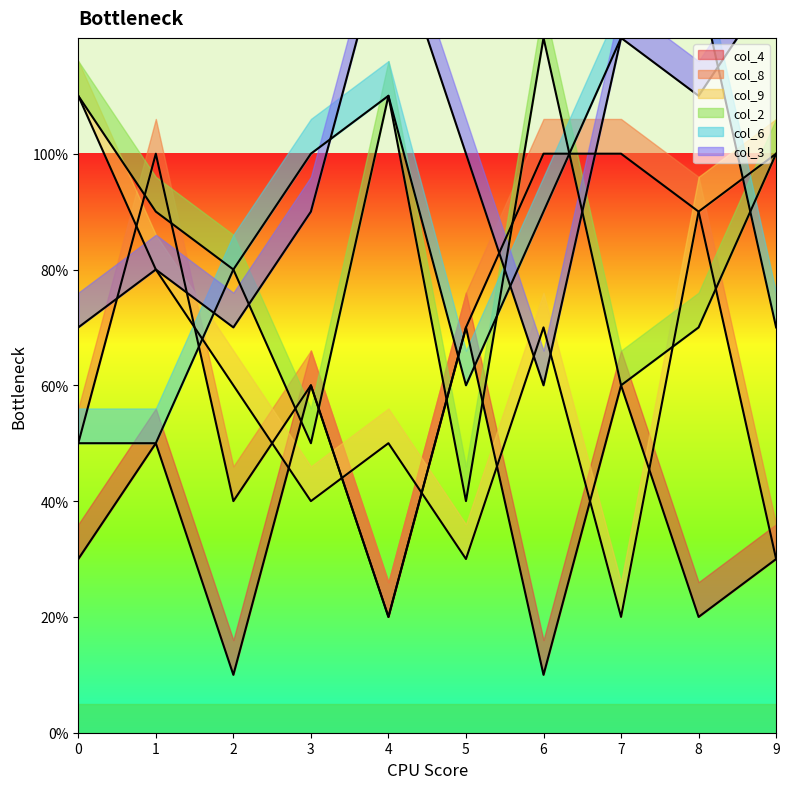

Which category has the highest value in the col_3 series?

4